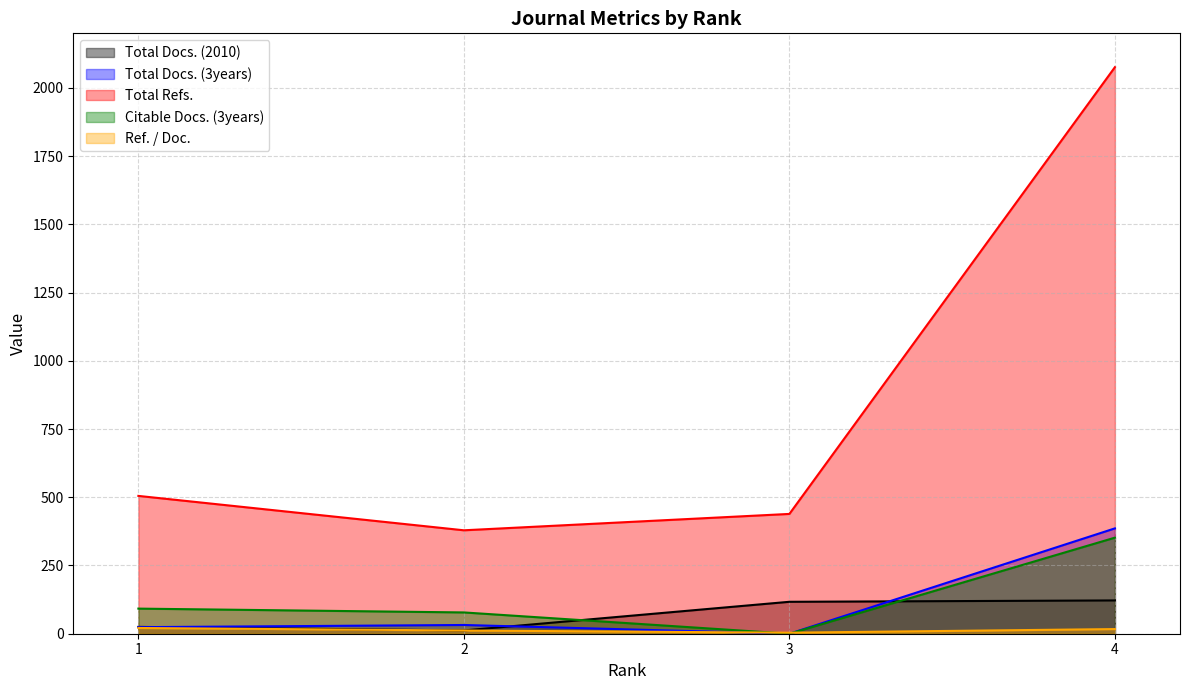

Is it true that Ref. / Doc. equals 21.0 at 1?

True